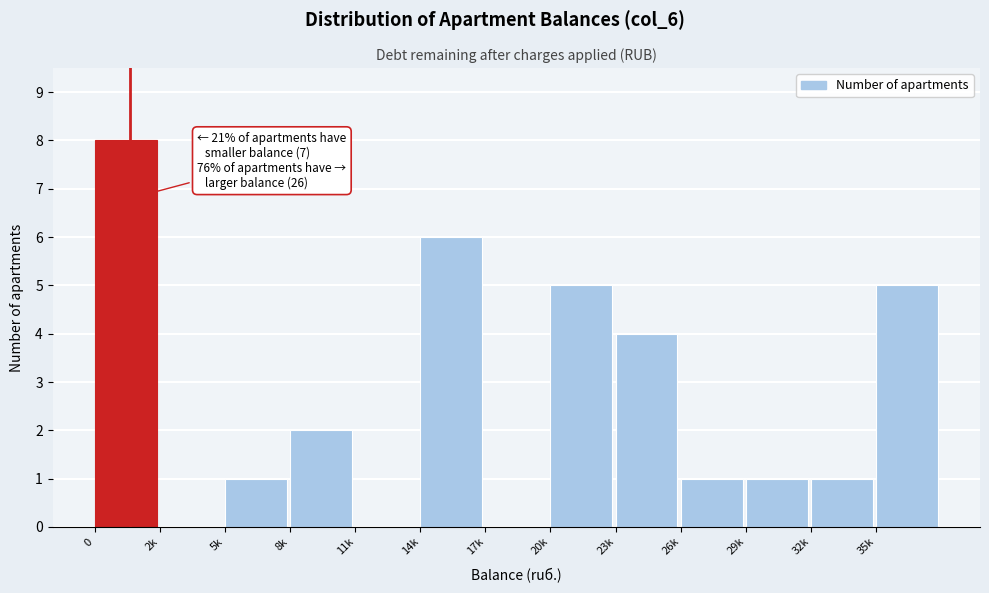

Reading left to right, list all the values displayed in this chart.

0=8	2k=0	5k=1	8k=2	11k=0	14k=6	17k=0	20k=5	23k=4	26k=1	29k=1	32k=1	35k=5